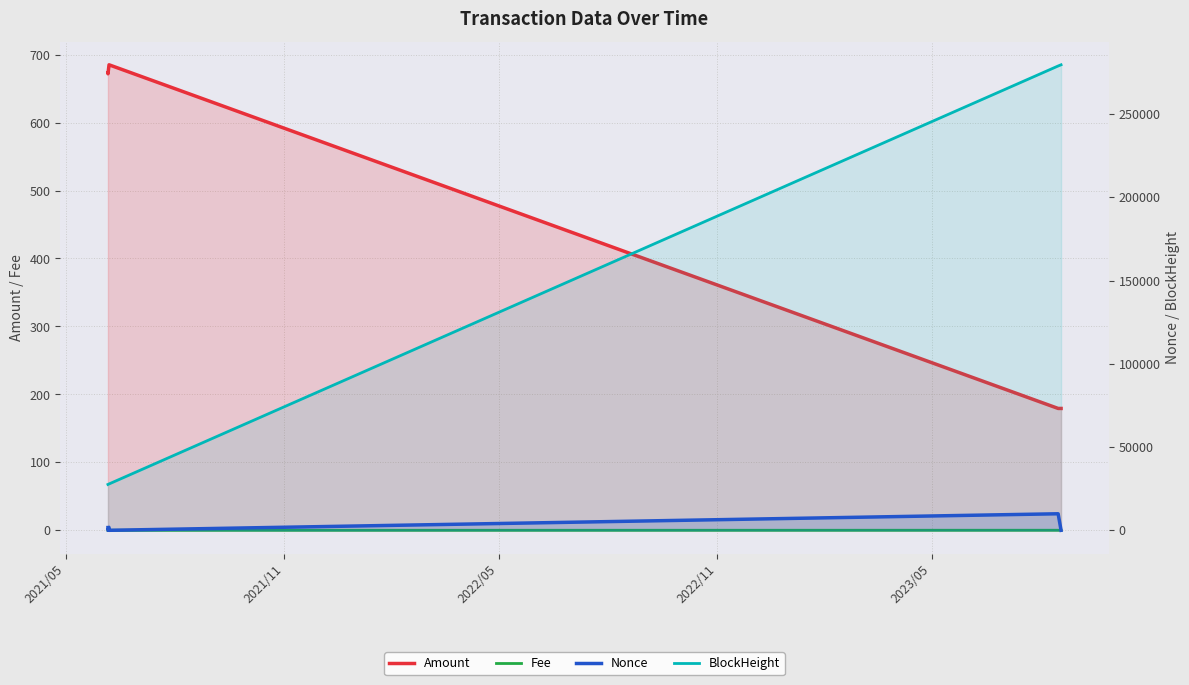

Does the chart display data point markers on the line(s)?

No